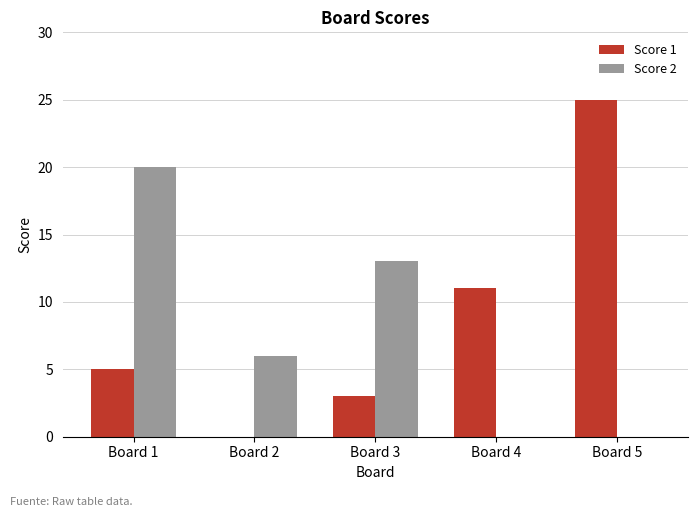

Is the value of Score 2 at Board 5 greater than the value of Score 1 at Board 1?

No